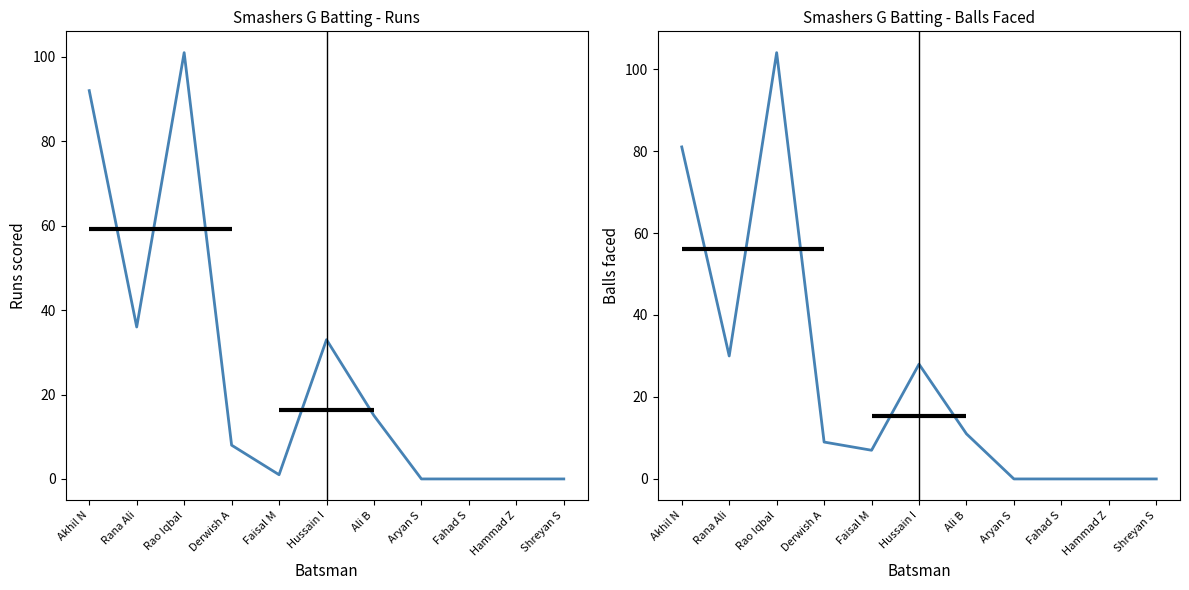

The value of Runs at Hussain I is 33. True or false?

True